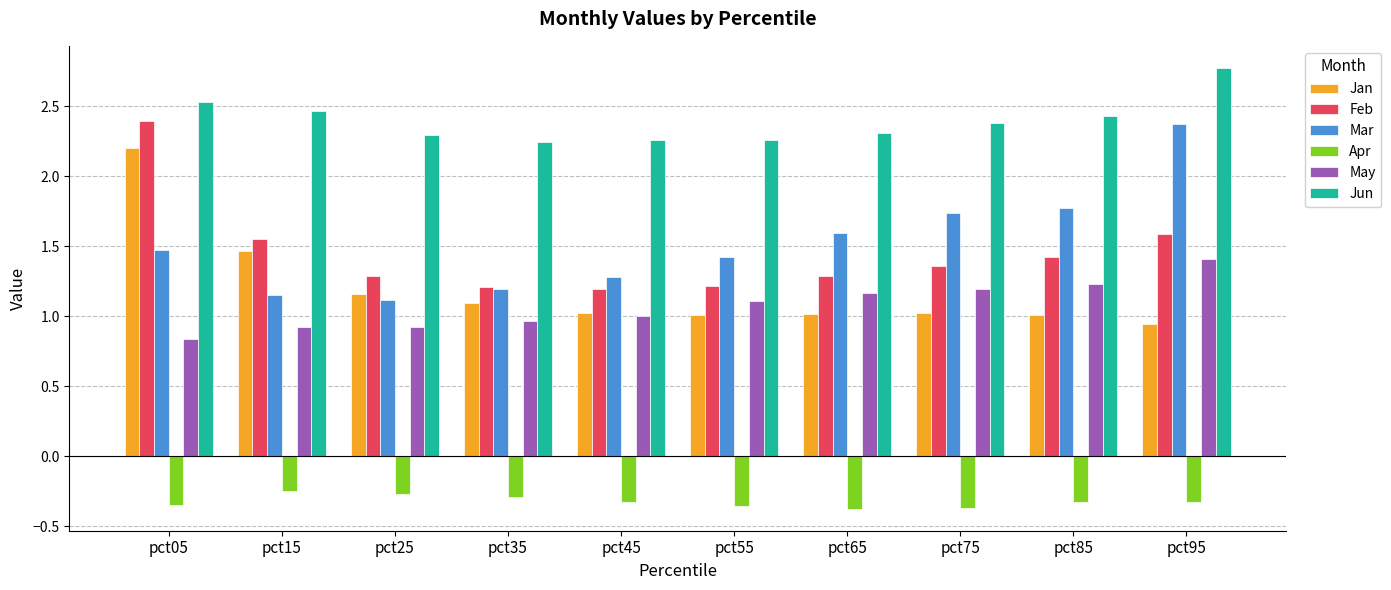

True or false: Jan has a value of 0.2 at pct45.

False